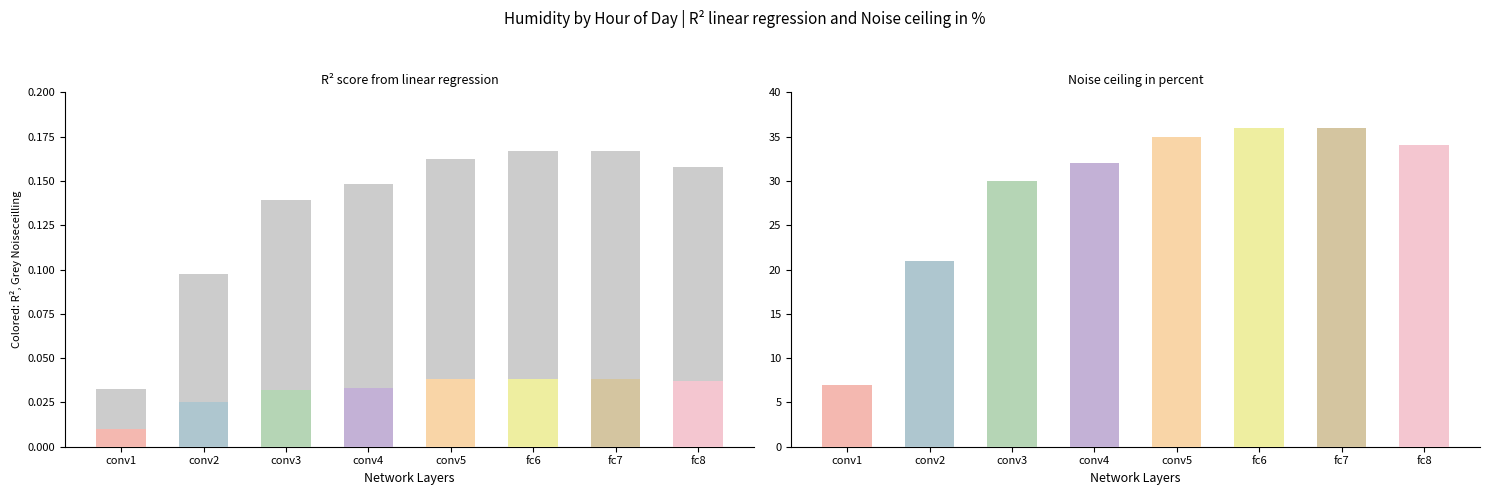

What is the sum of the values at fc7 and conv2?

0.3